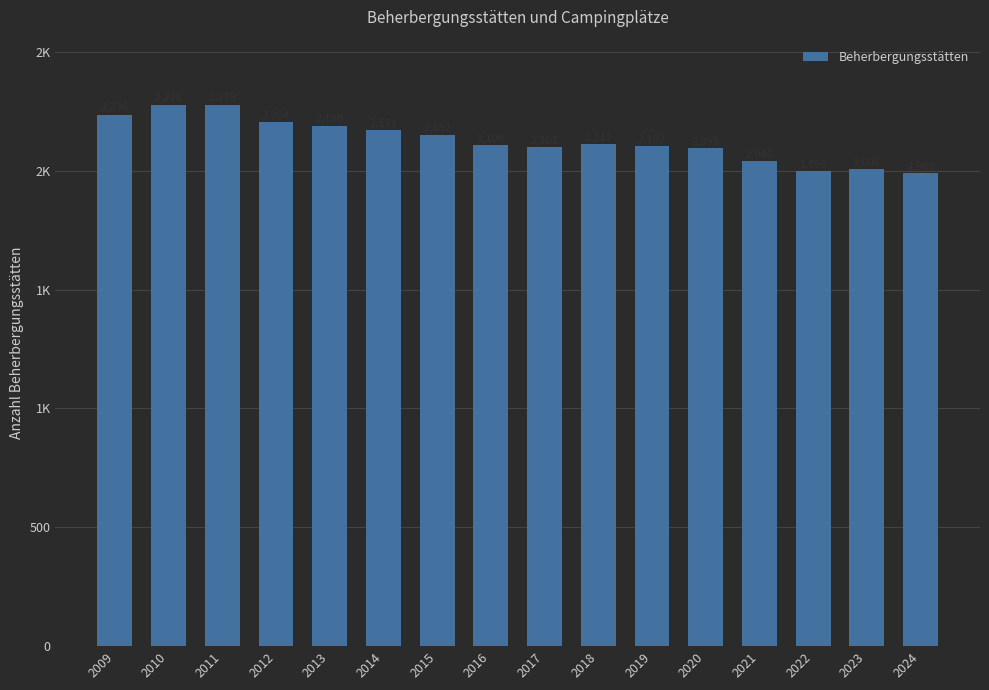

List the labels in order of value, largest first.

2010, 2011, 2009, 2012, 2013, 2014, 2015, 2018, 2016, 2019, 2017, 2020, 2021, 2023, 2022, 2024